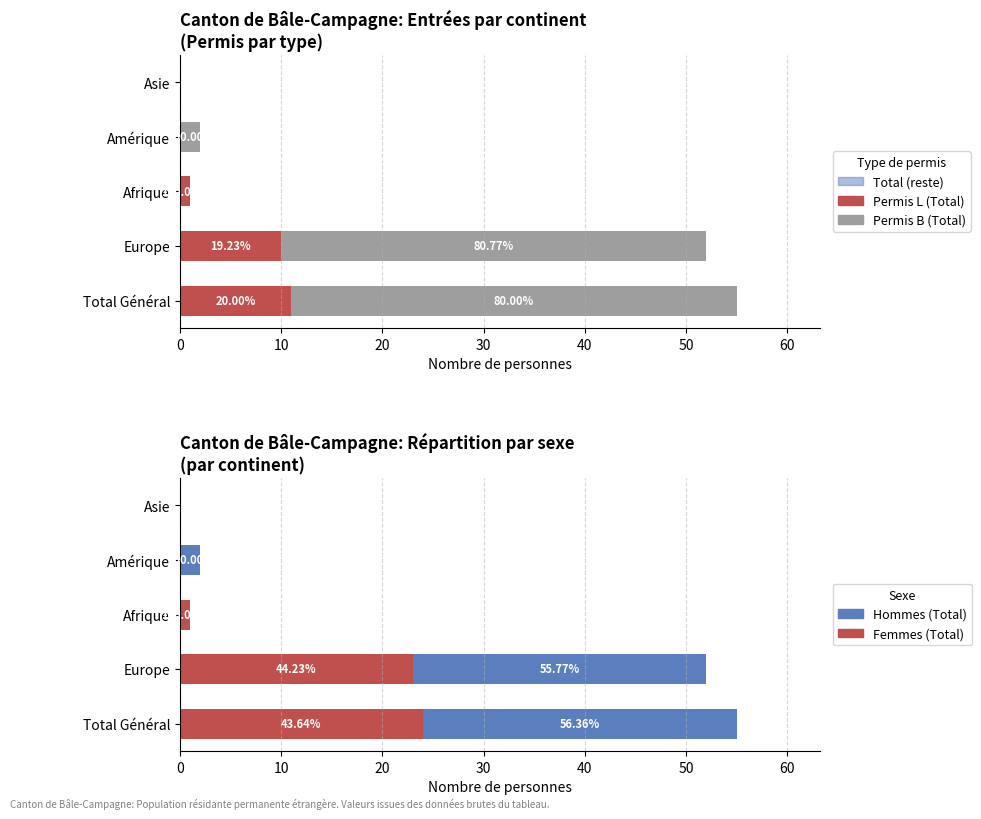

True or false: Total (reste) has a value of 0.6 at 0.

True